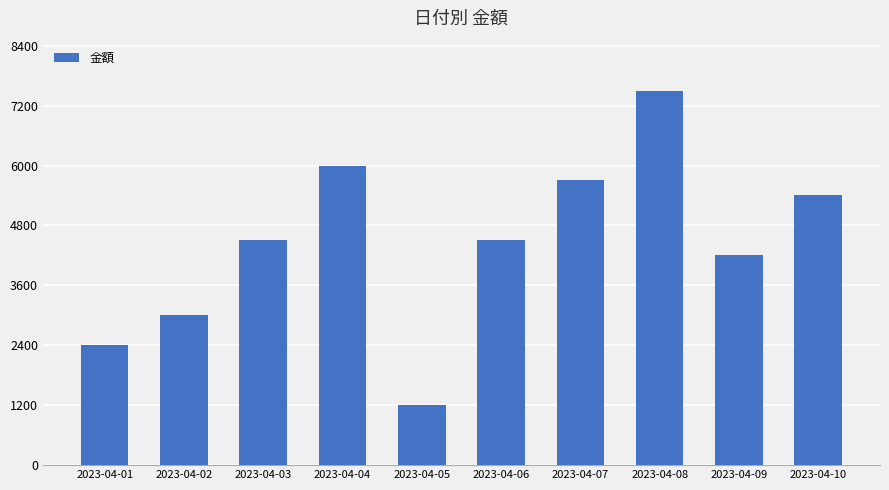

Reading left to right, list all the values displayed in this chart.

2023-04-01=2400	2023-04-02=3000	2023-04-03=4500	2023-04-04=6000	2023-04-05=1200	2023-04-06=4500	2023-04-07=5700	2023-04-08=7500	2023-04-09=4200	2023-04-10=5400